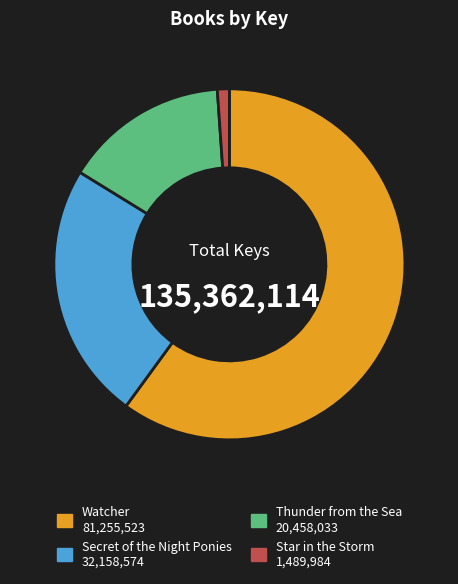

How many slices are in this pie chart?

4